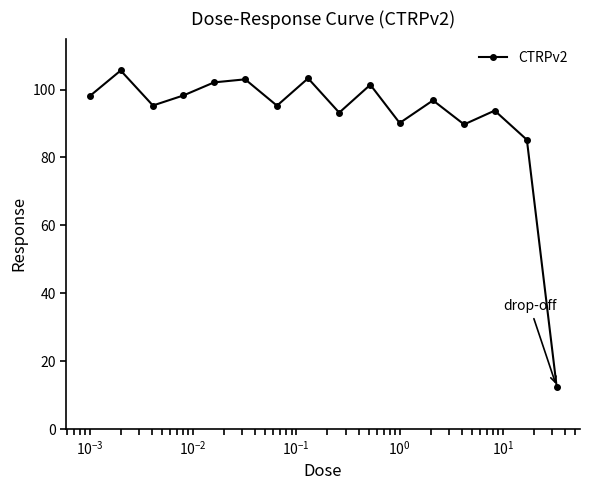

What is the minimum value shown in the chart?

12.5